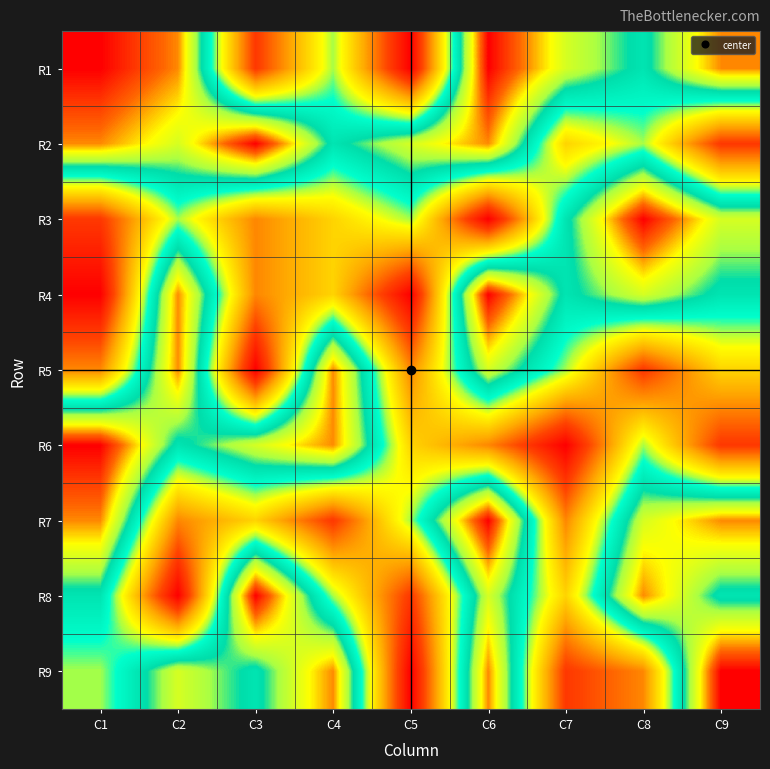

At how many categories does at least one series exceed 8?

5